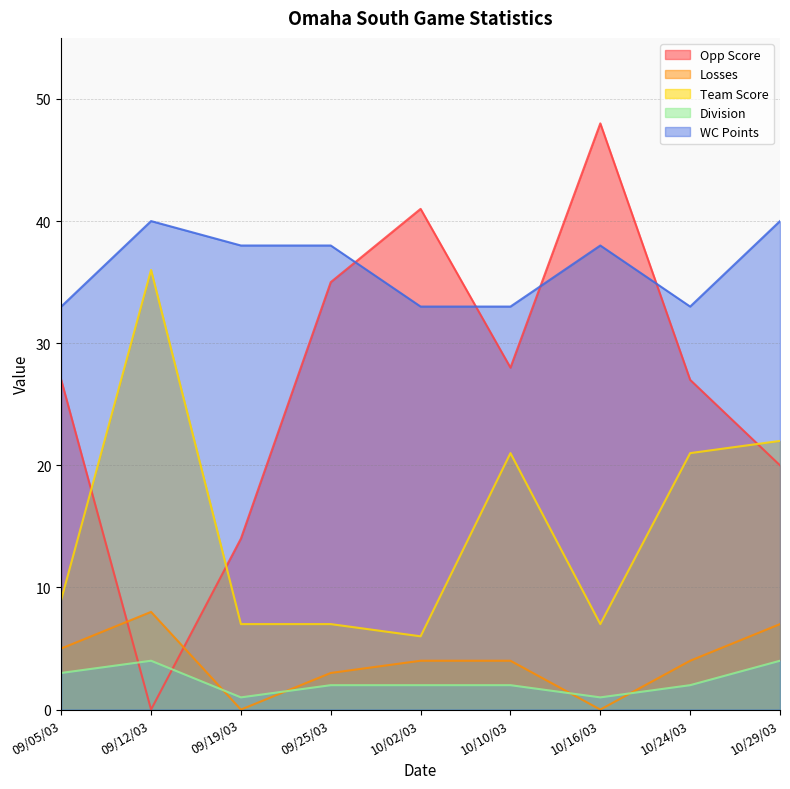

Count the Opp Score values in the range 20 to 35.

5